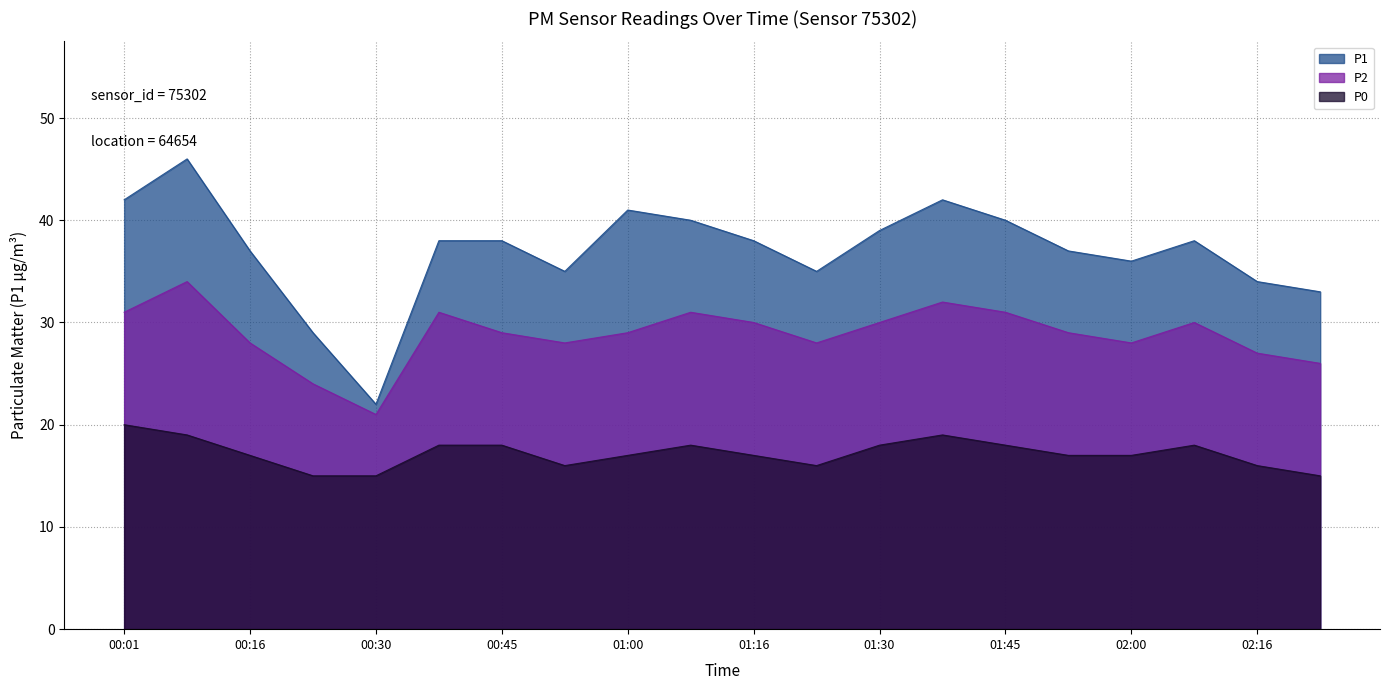

Rank the series by their average value, from lowest to highest.

P0, P2, P1